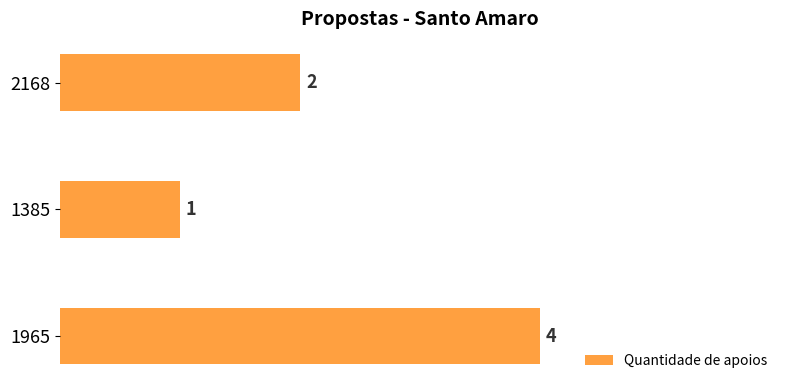

What is the sum of all values?

7